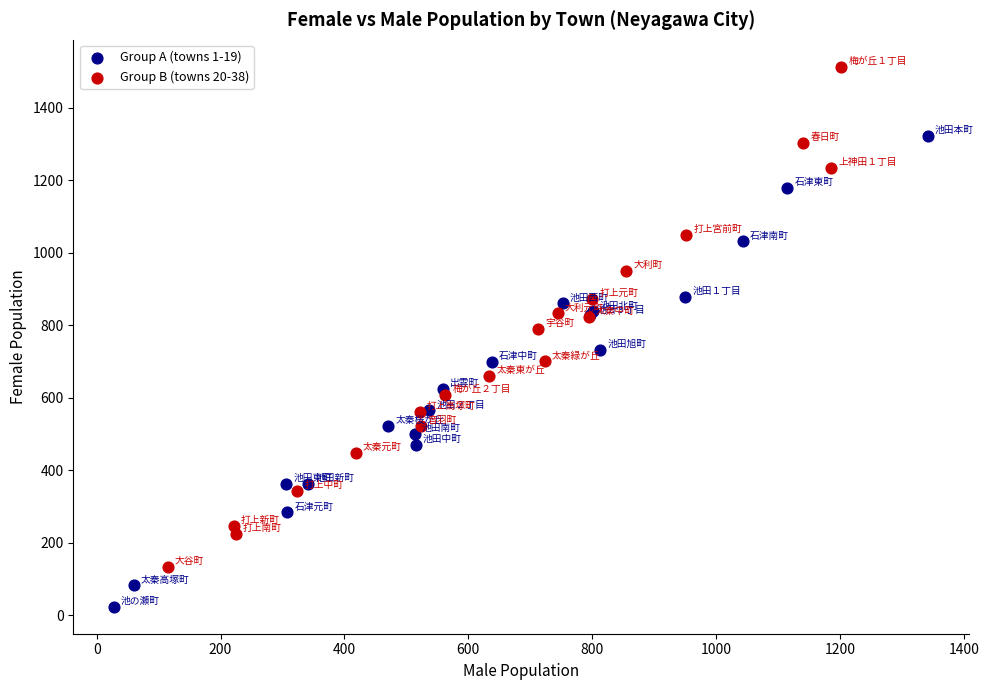

What are all the series names shown in the legend?

Group A (towns 1-19), Group B (towns 20-38)